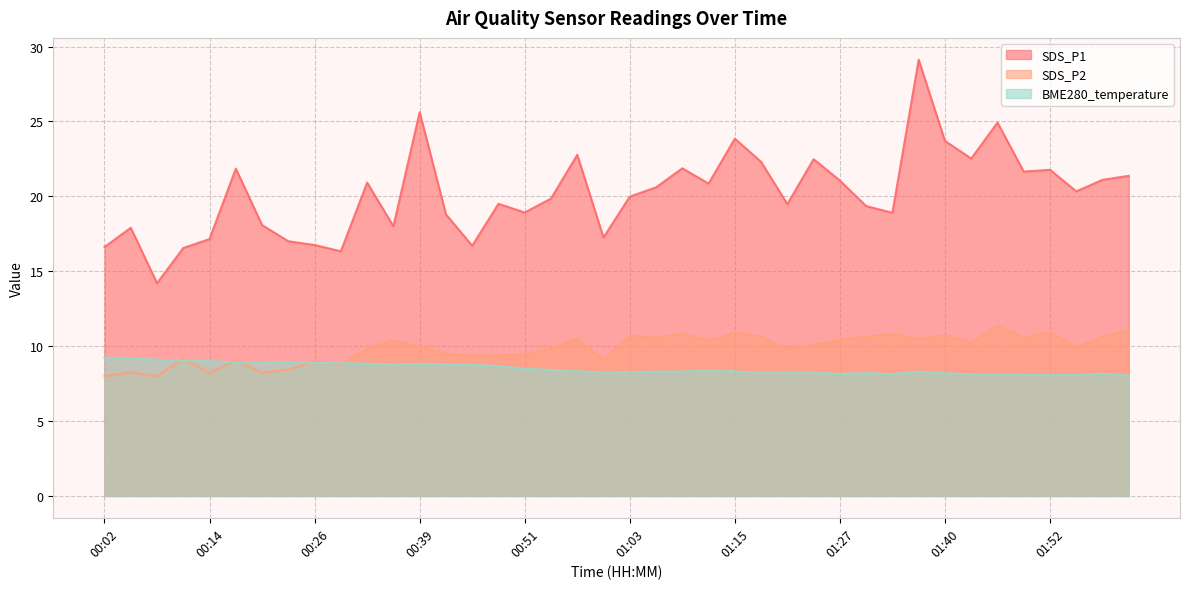

What is the minimum value for SDS_P2?

8.0